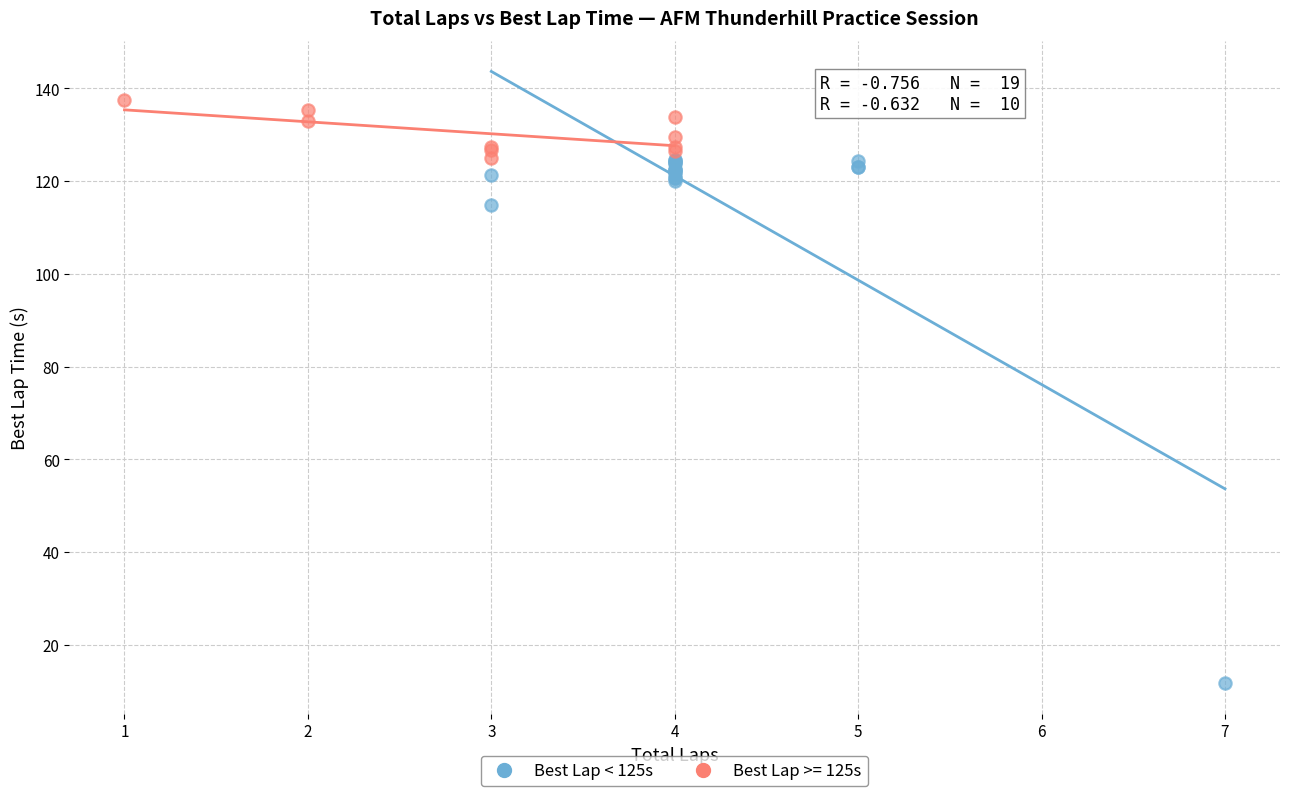

Which series has the widest spread of Y values?

Best Lap < 125s